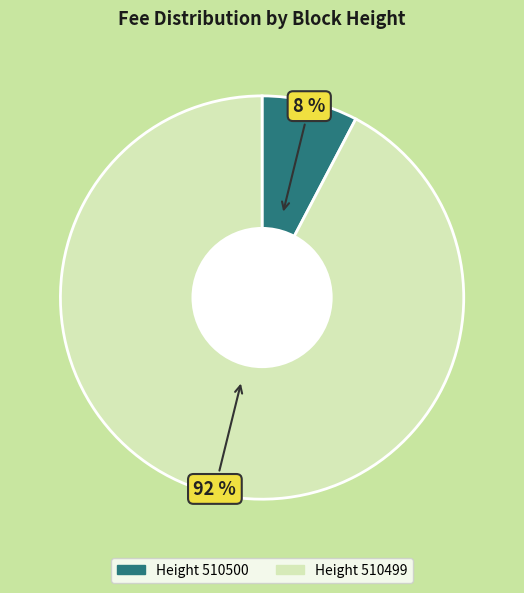

Is there a majority slice in this chart?

Yes